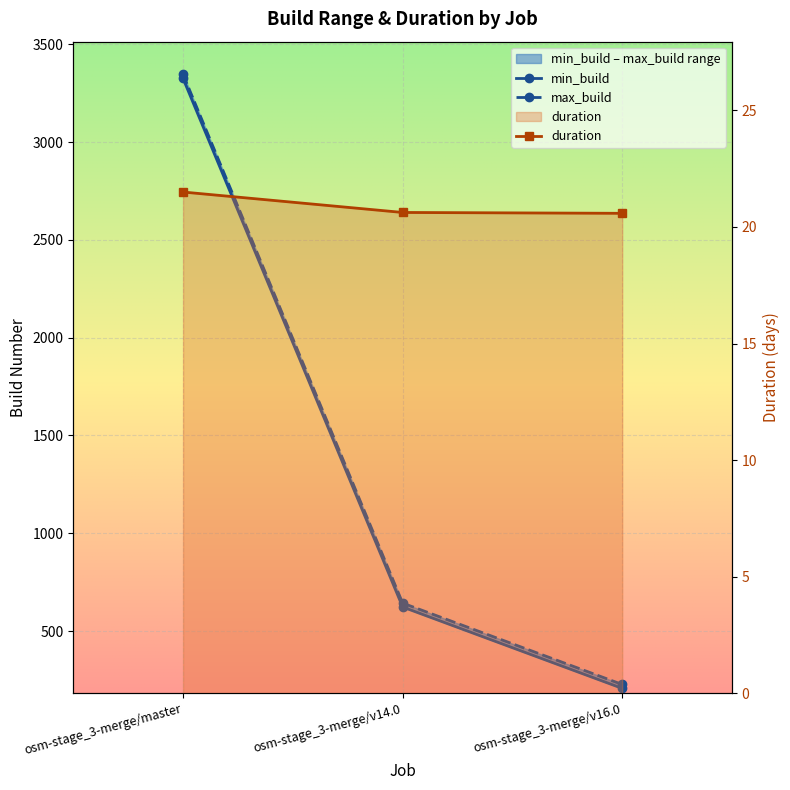

What position from the right is osm-stage_3-merge/v16.0?

1